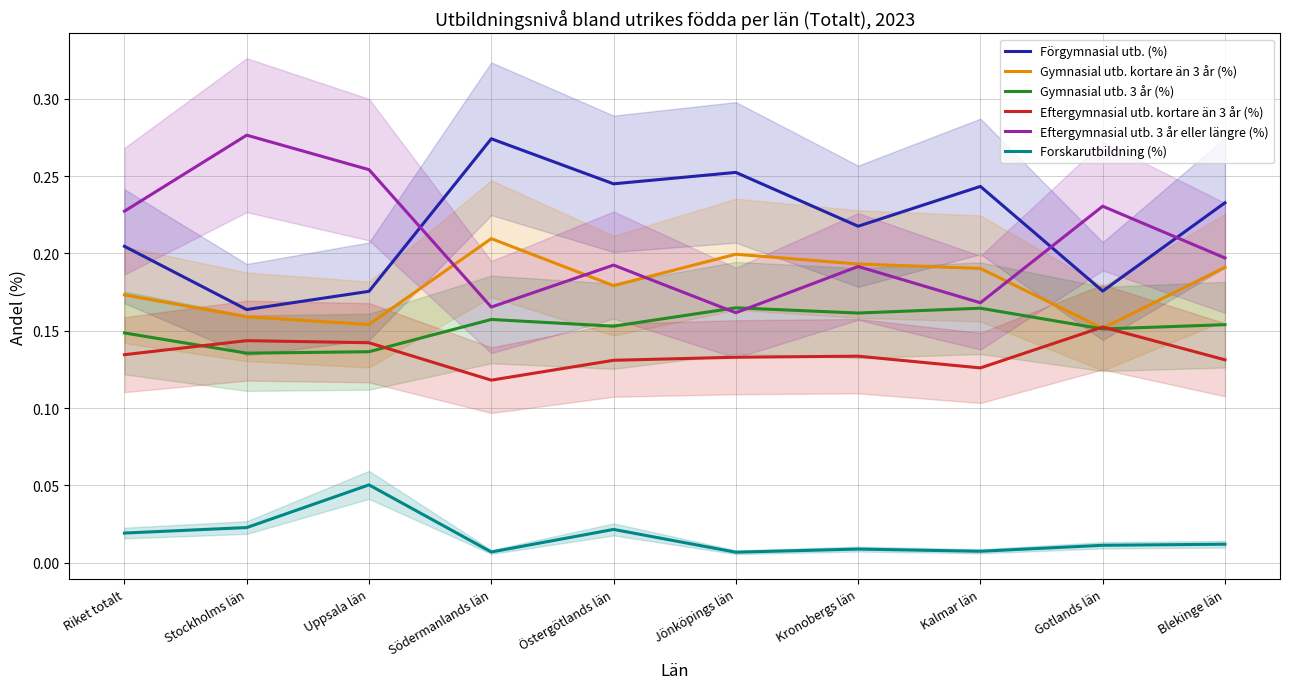

Where is the first local maximum for Eftergymnasial utb. kortare än 3 år (%)?

Stockholms län